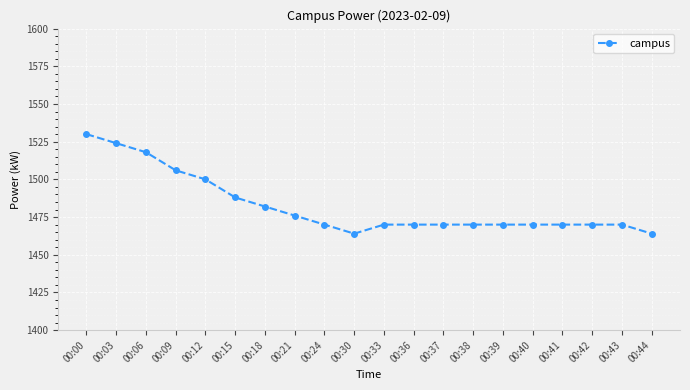

At which label does the data first exceed 1470?

00:00